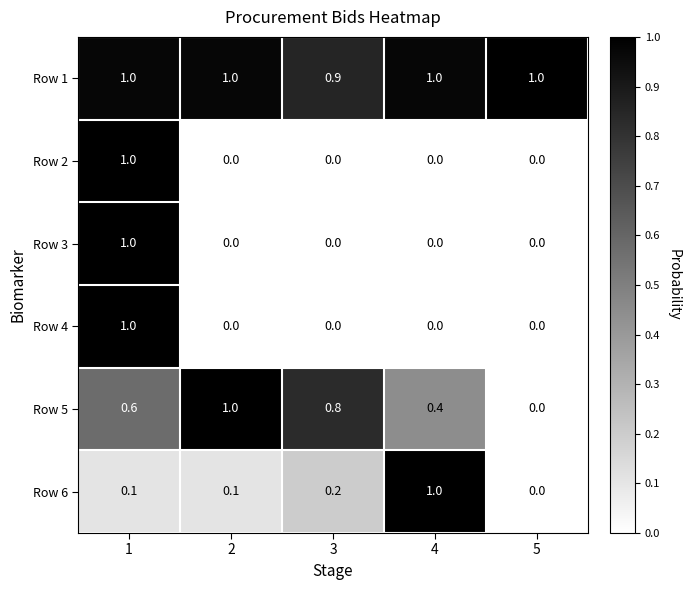

The Row 5 series shows 0.6 at 1. True or false?

True